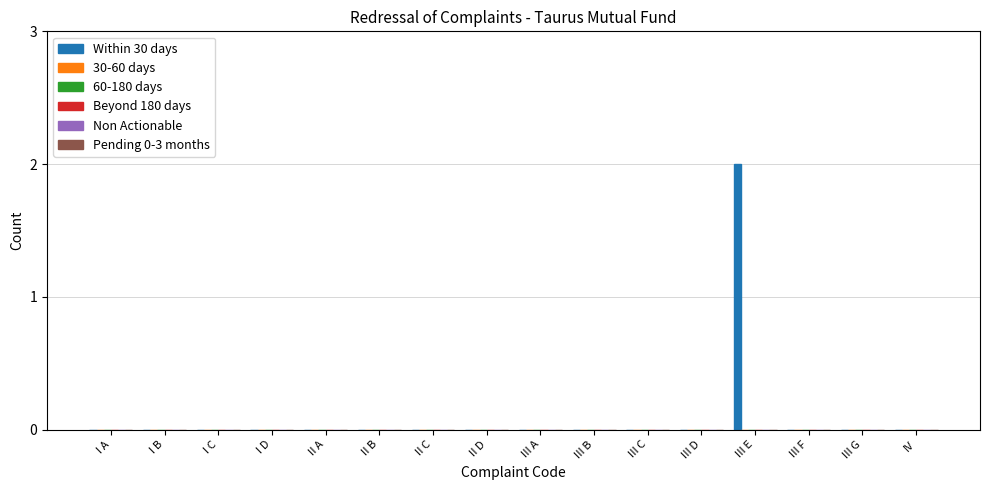

Are the bars horizontal?

No